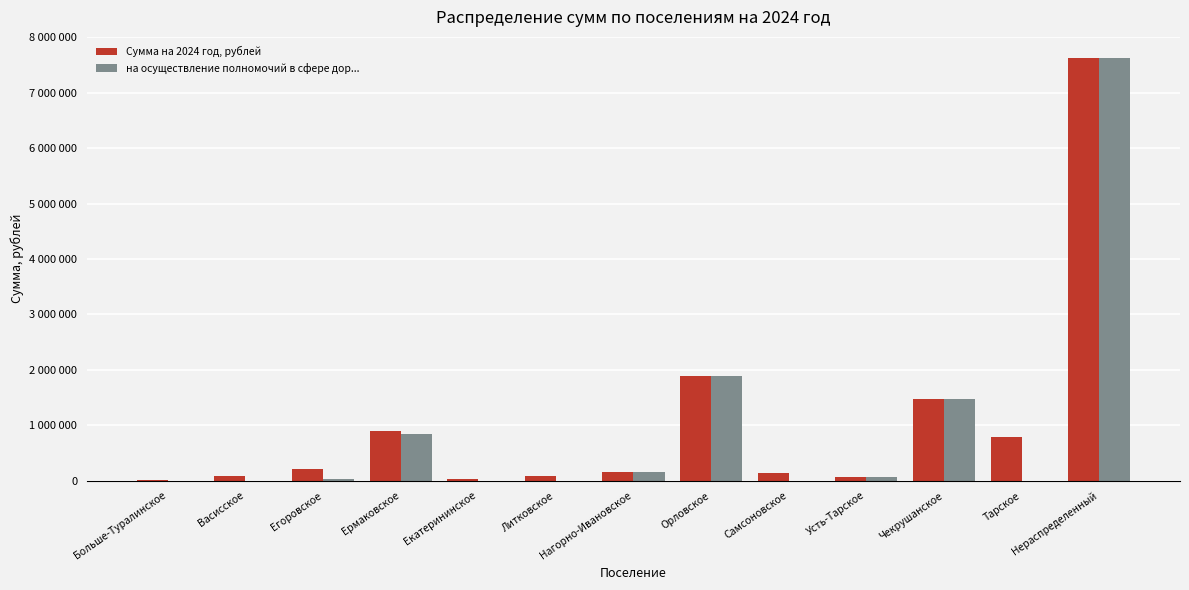

What are all the series names shown in the legend?

Сумма на 2024 год, рублей, на осуществление полномочий в сфере дор...